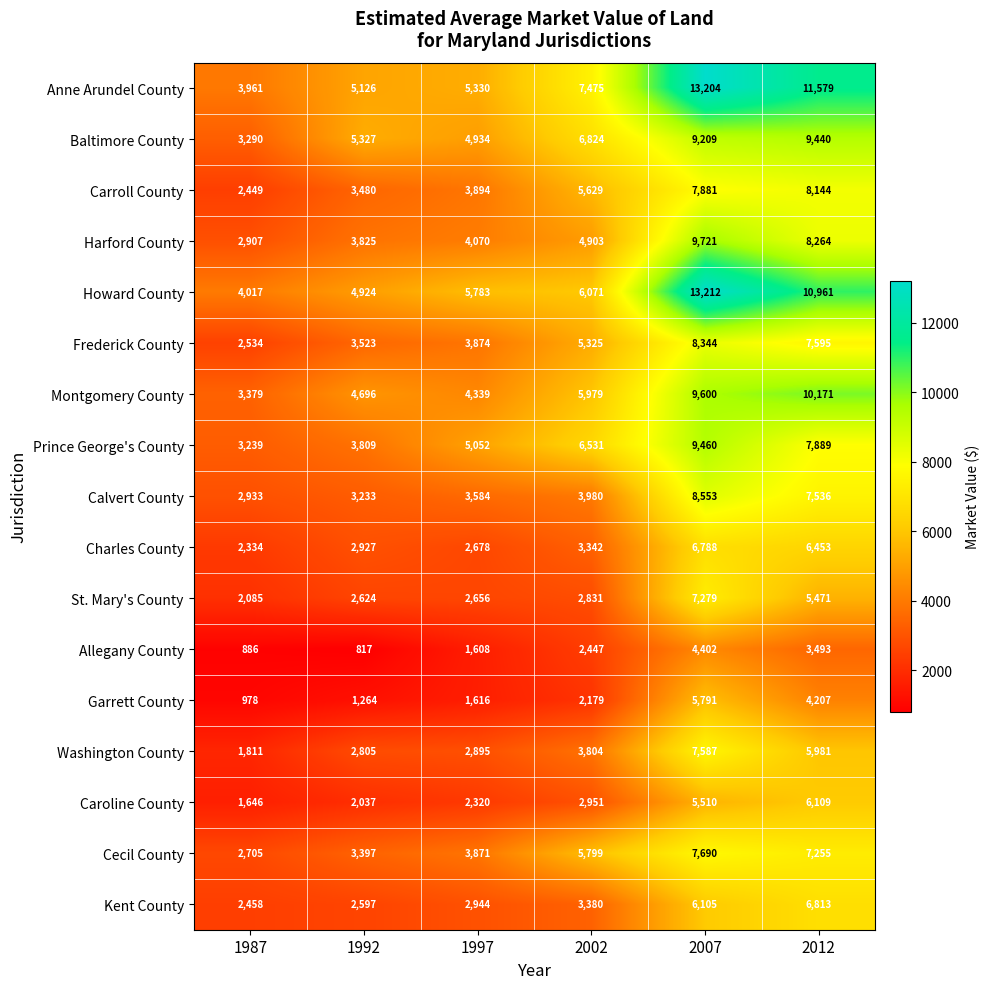

Which series changed the most between 1987 and 2012?

Anne Arundel County